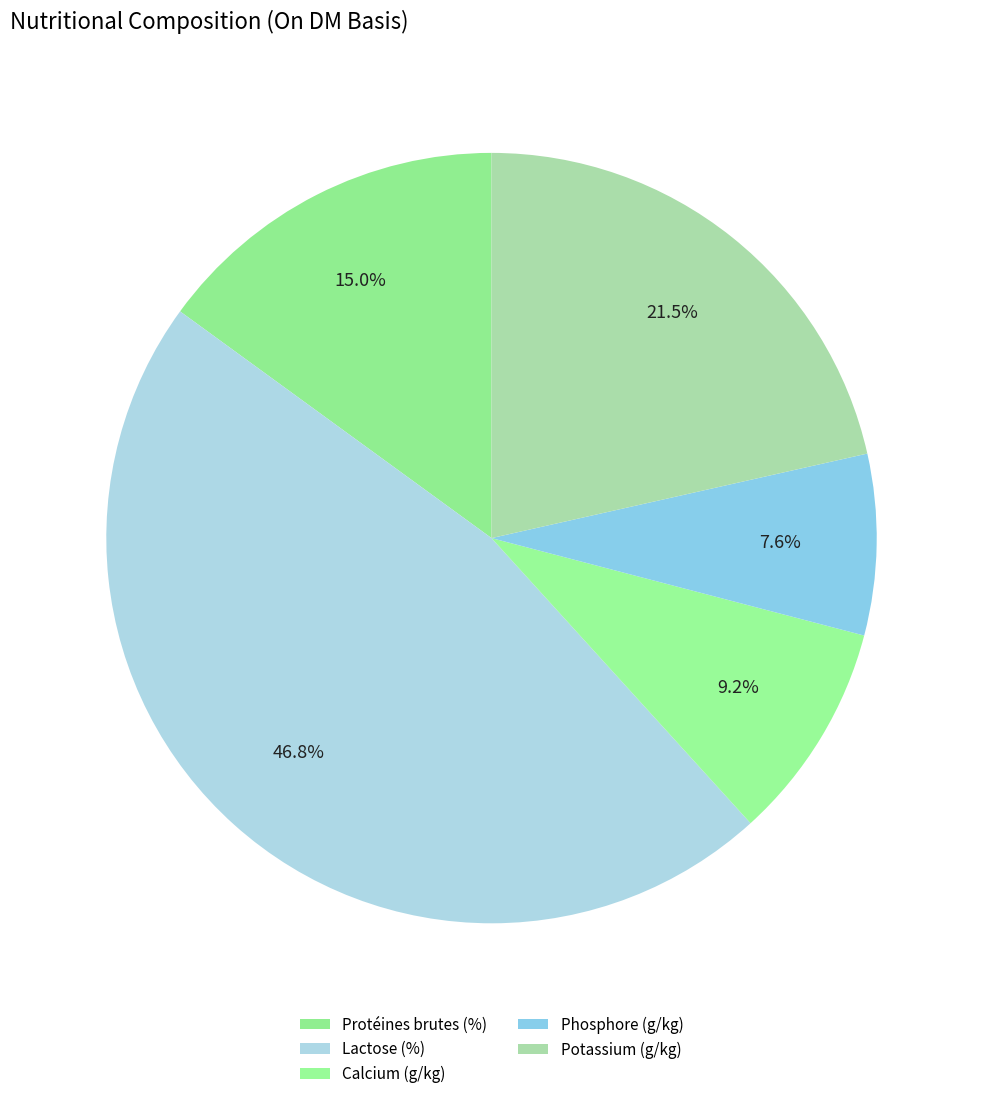

Is it true that Lactose (%) is 47% of the pie?

True